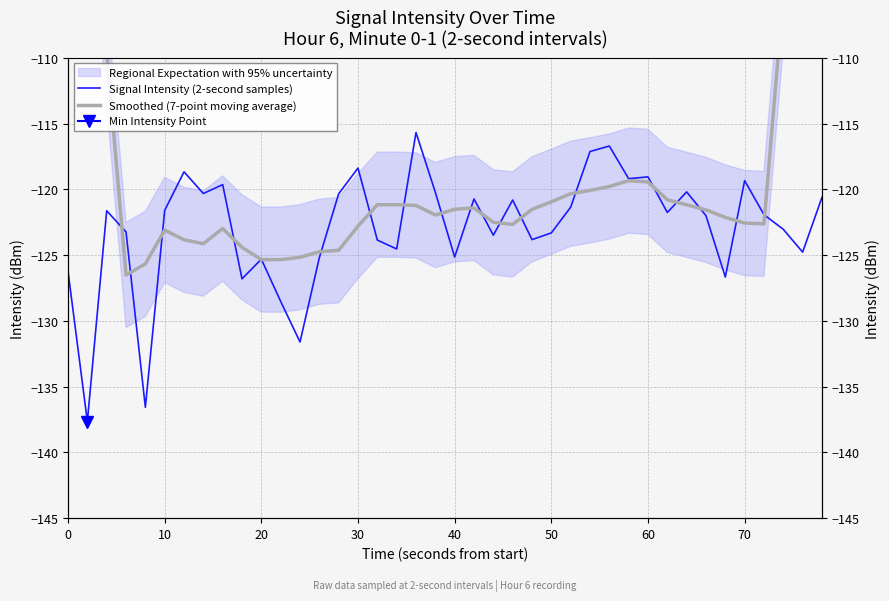

Which series has the largest total across all categories?

Smoothed (7-point moving average)